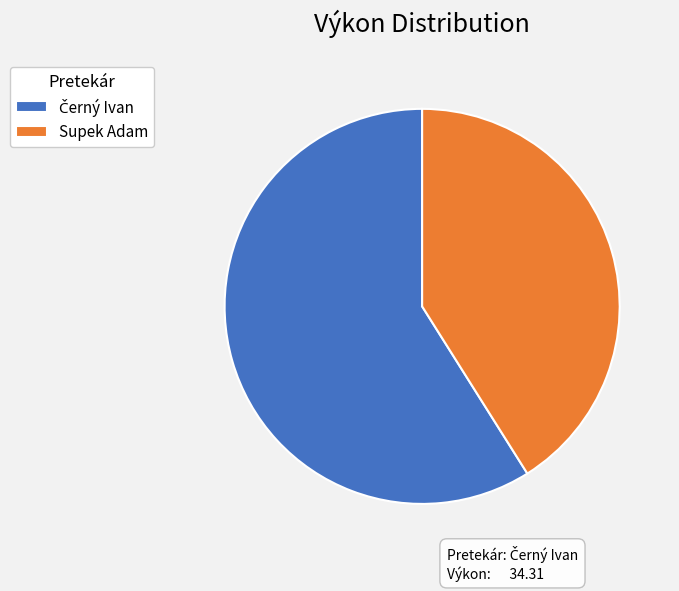

Is it true that Supek Adam is 41% of the pie?

True